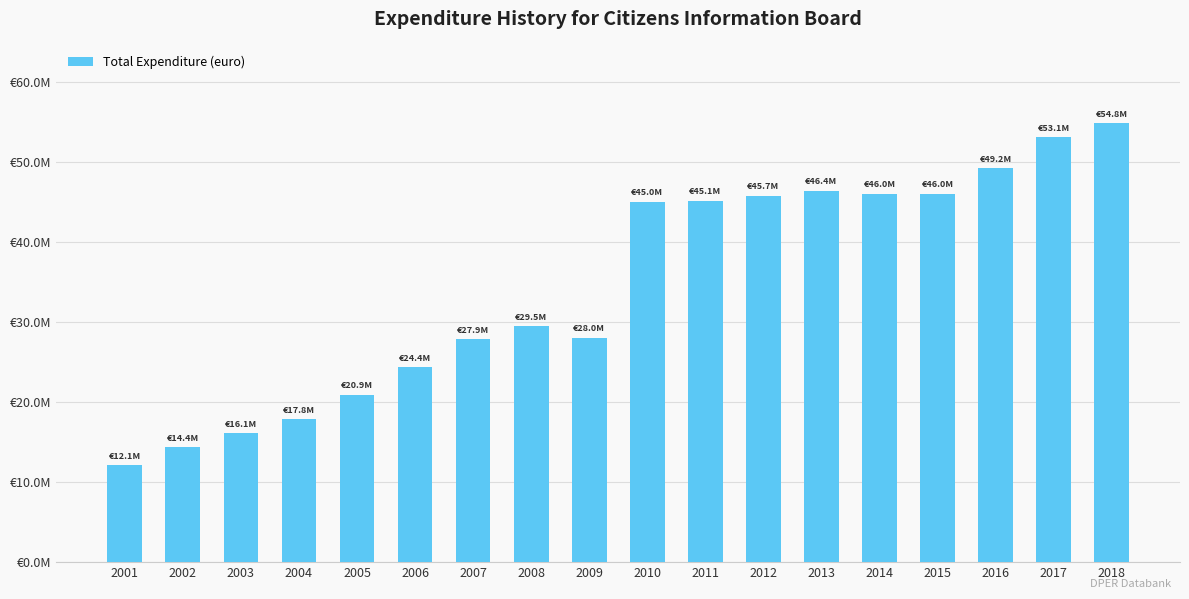

What is the difference between the maximum and second lowest values?

40389000